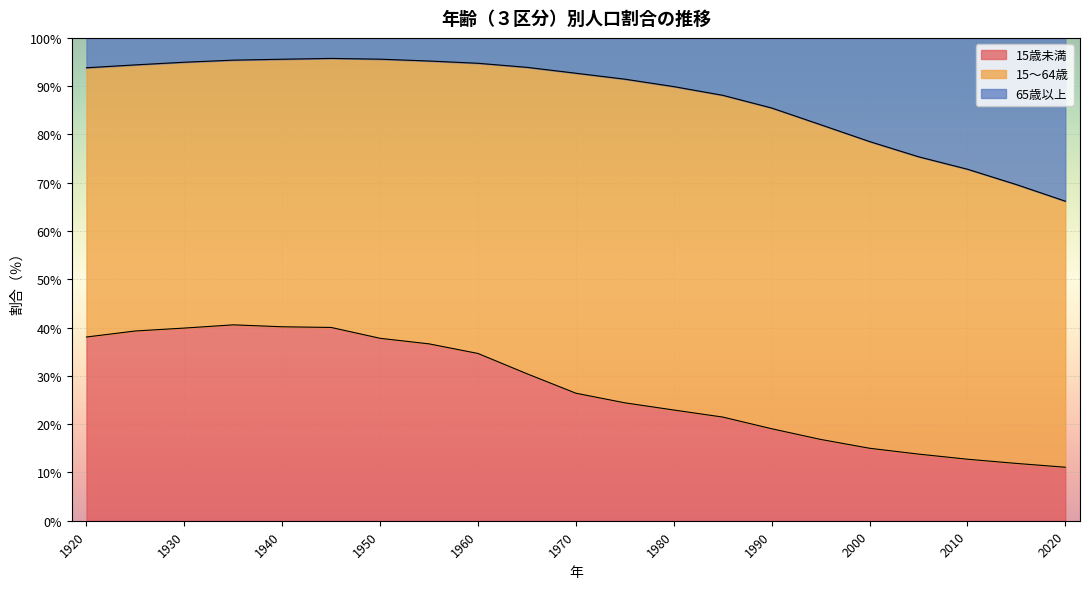

What is the highest value of the 15歳未満 series?

40.6